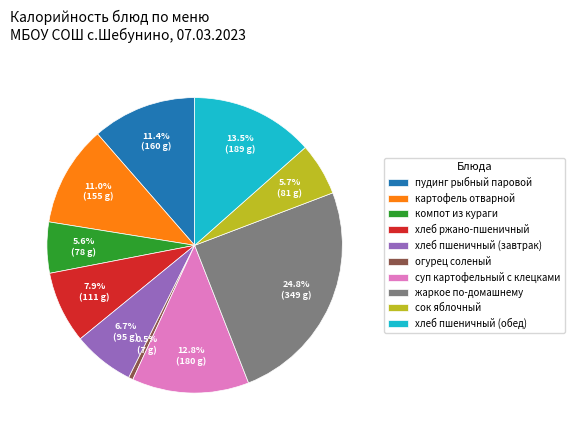

To the nearest percent, what portion does картофель отварной represent?

11%